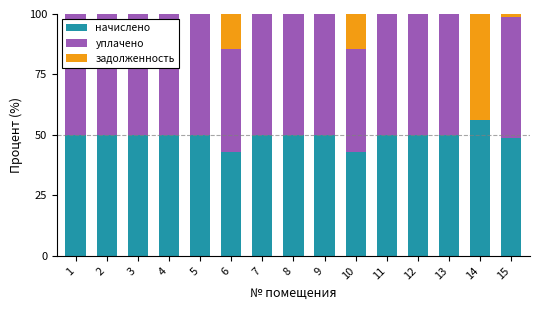

What is the sum of all начислено values?

740.8